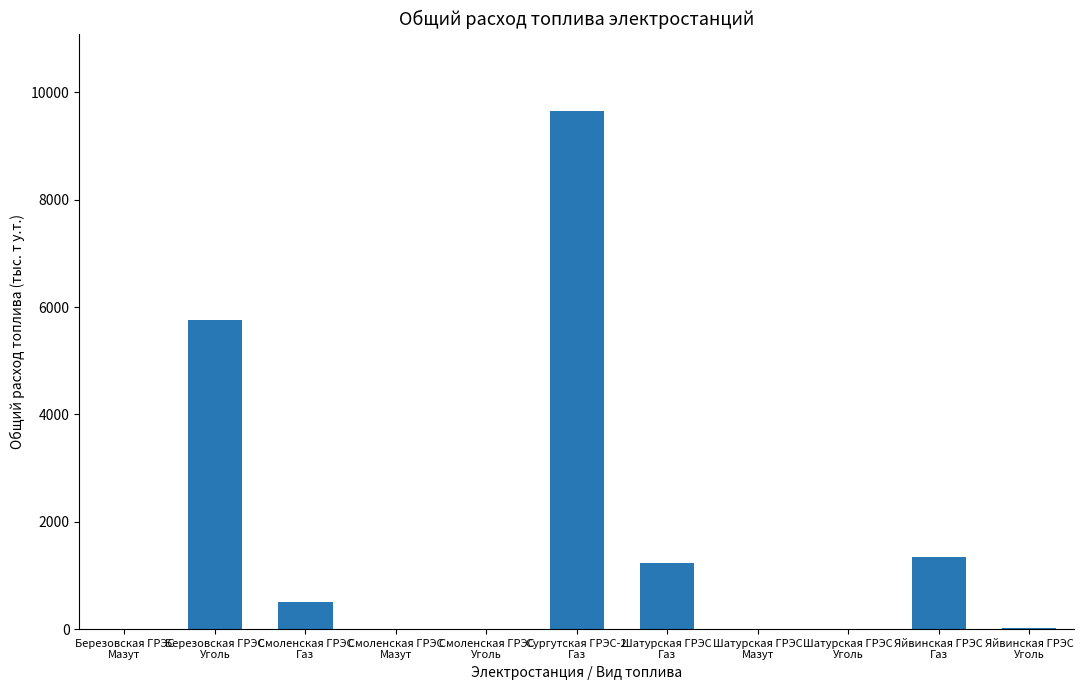

What is the sum of all values?

18528.9